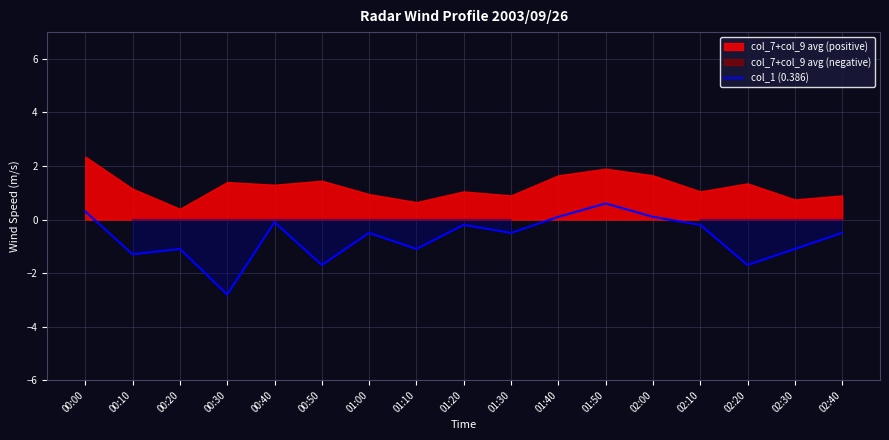

What is the minimum value shown in the chart?

-2.8